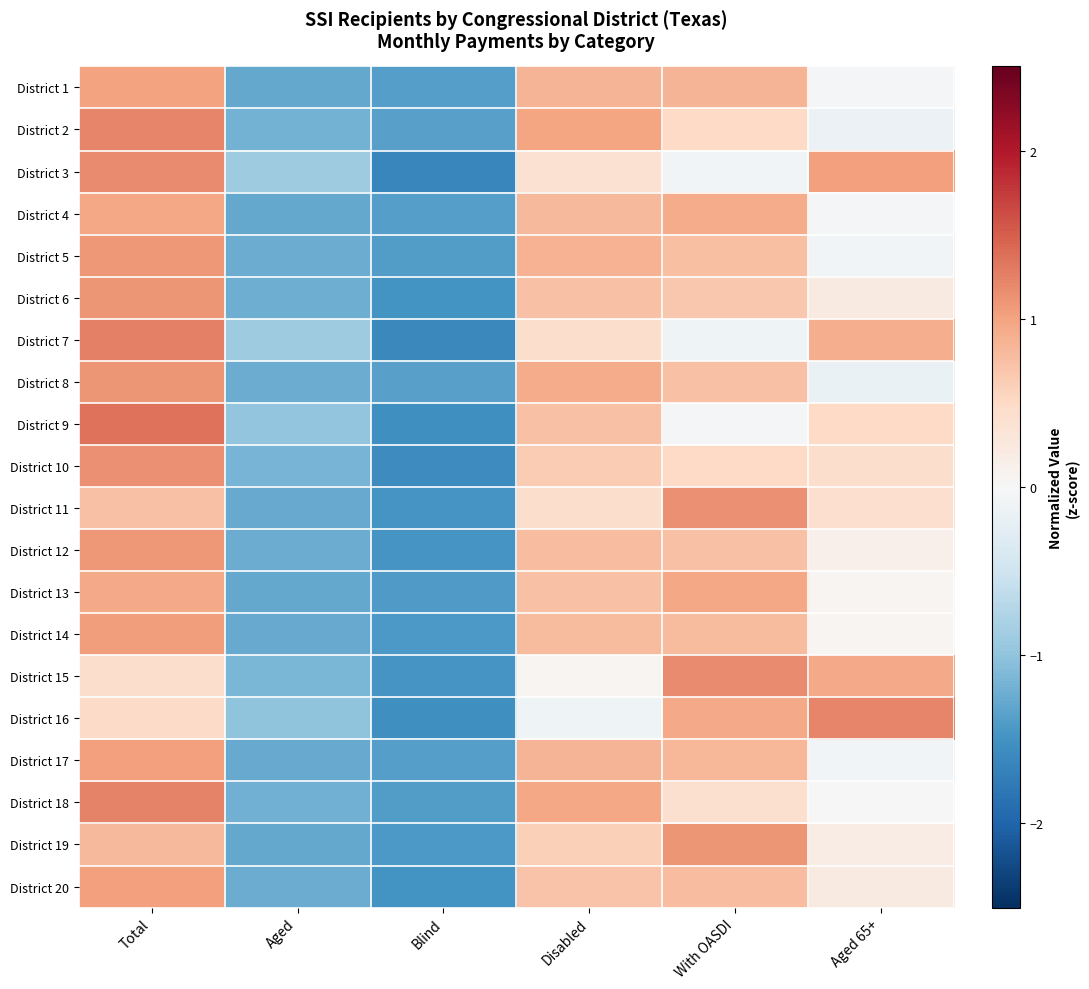

At how many categories does at least one series exceed 0?

4